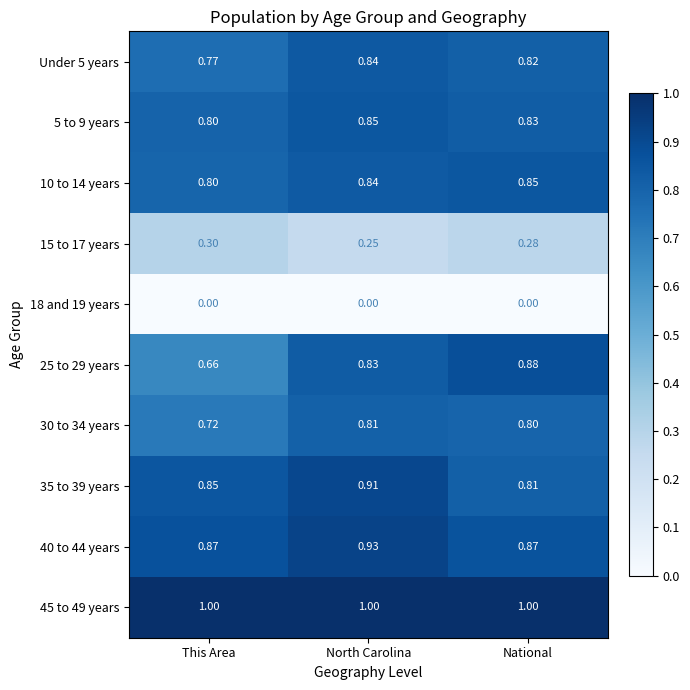

Which category has the lowest value in the 30 to 34 years series?

This Area